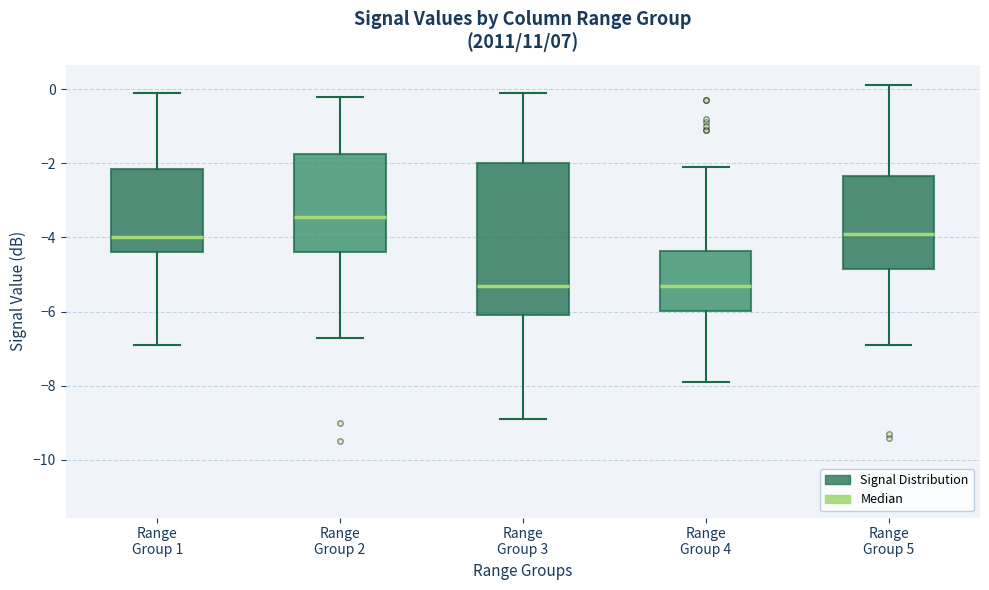

Where does the upper whisker of the box for Range Group 4 end on the y-axis? The values are not printed on the chart, so give them approximately, as read against the axis.

-2.0